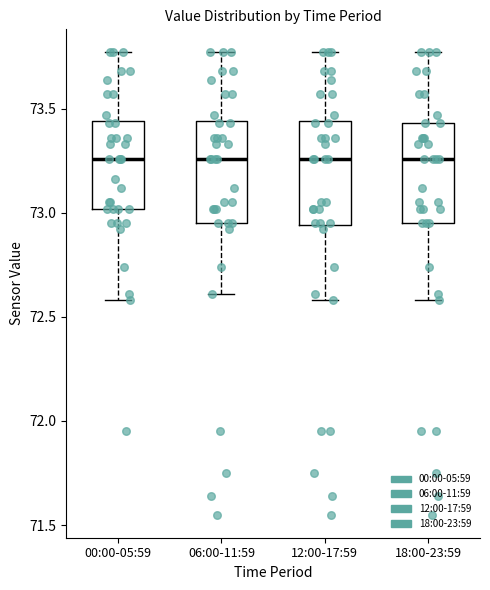

Reading left to right, transcribe this box plot: for each box, give where its median line is, the range the box spans, and where its two whiskers end, as read against the y-axis. The values are not printed on the chart, so give them approximately, as read against the axis.

00:00-05:59: median 73.25, box 73.00 to 73.45, whiskers 72.60 to 73.75
06:00-11:59: median 73.25, box 72.95 to 73.45, whiskers 72.60 to 73.75
12:00-17:59: median 73.25, box 72.95 to 73.45, whiskers 72.60 to 73.75
18:00-23:59: median 73.25, box 72.95 to 73.45, whiskers 72.60 to 73.75